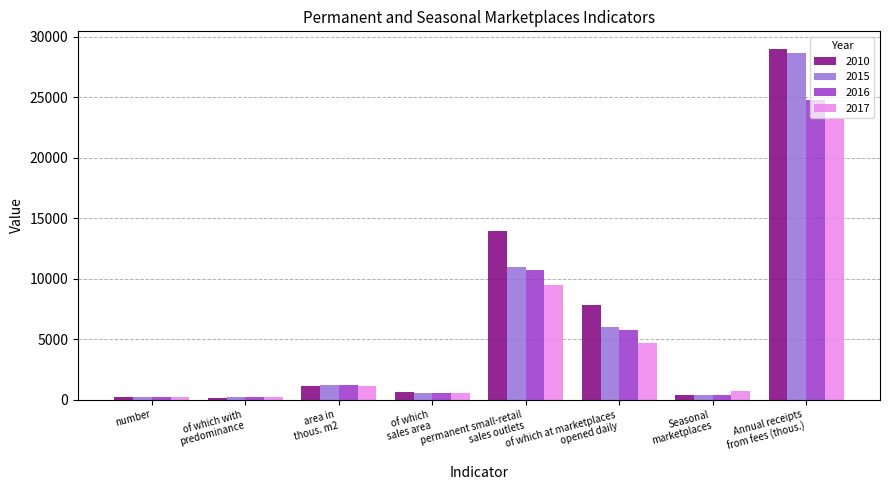

How many values in the 2017 series exceed 1140?

4